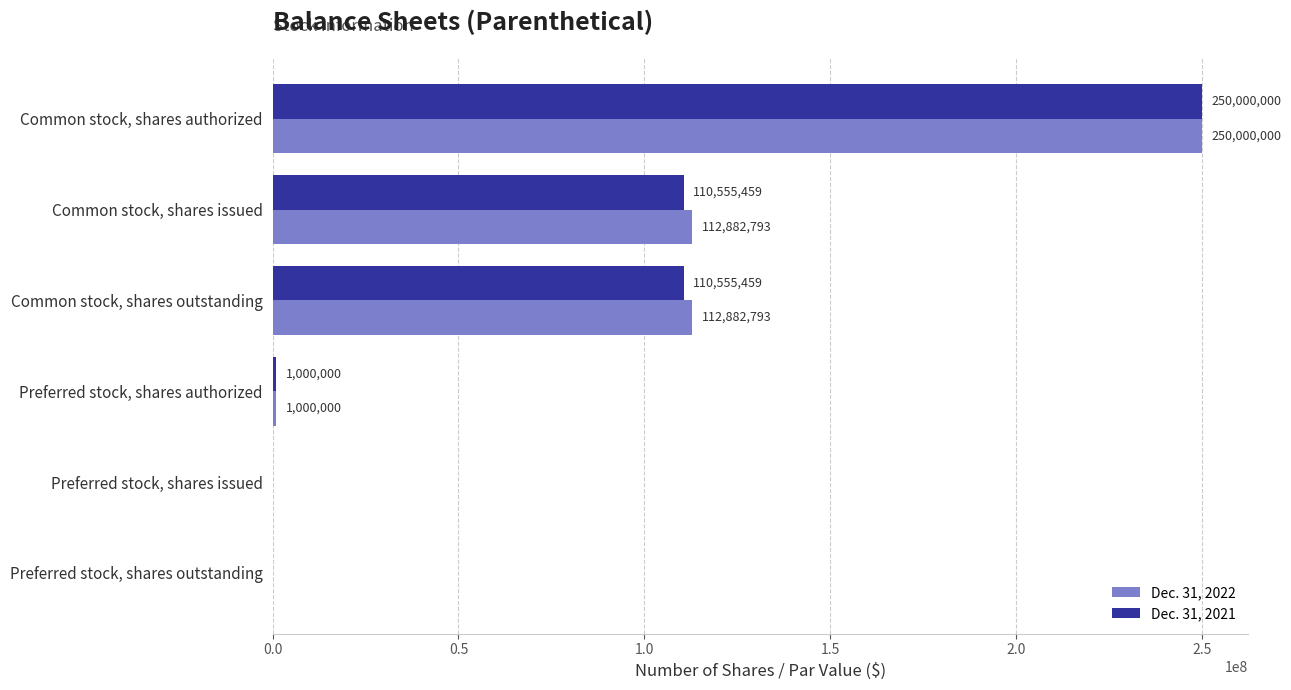

What is the greatest value displayed?

250000000